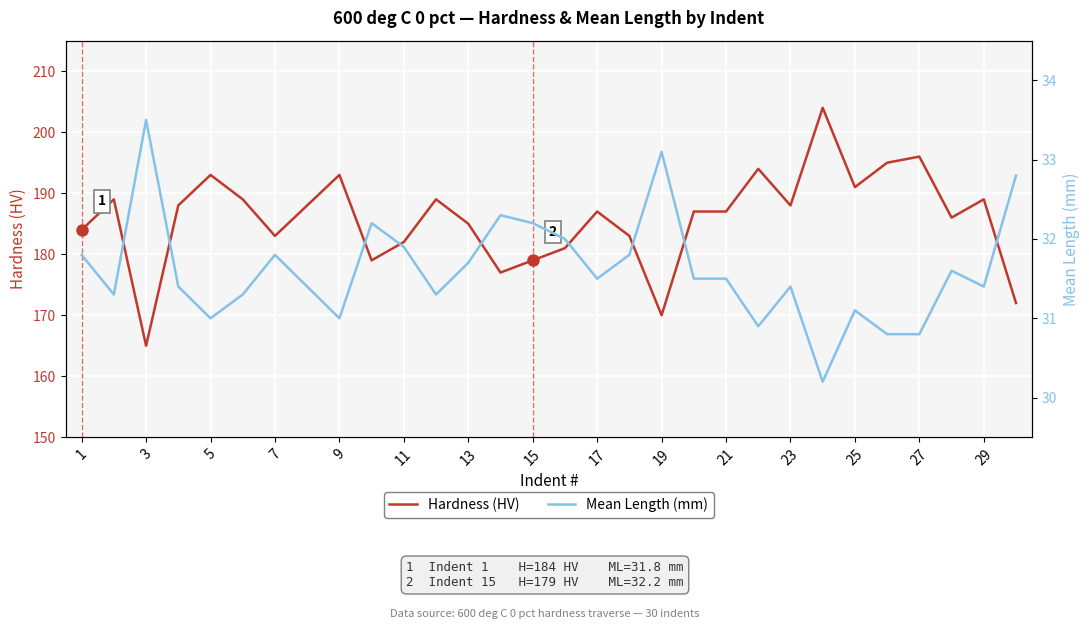

What is the highest value of the Hardness (HV) series?

204